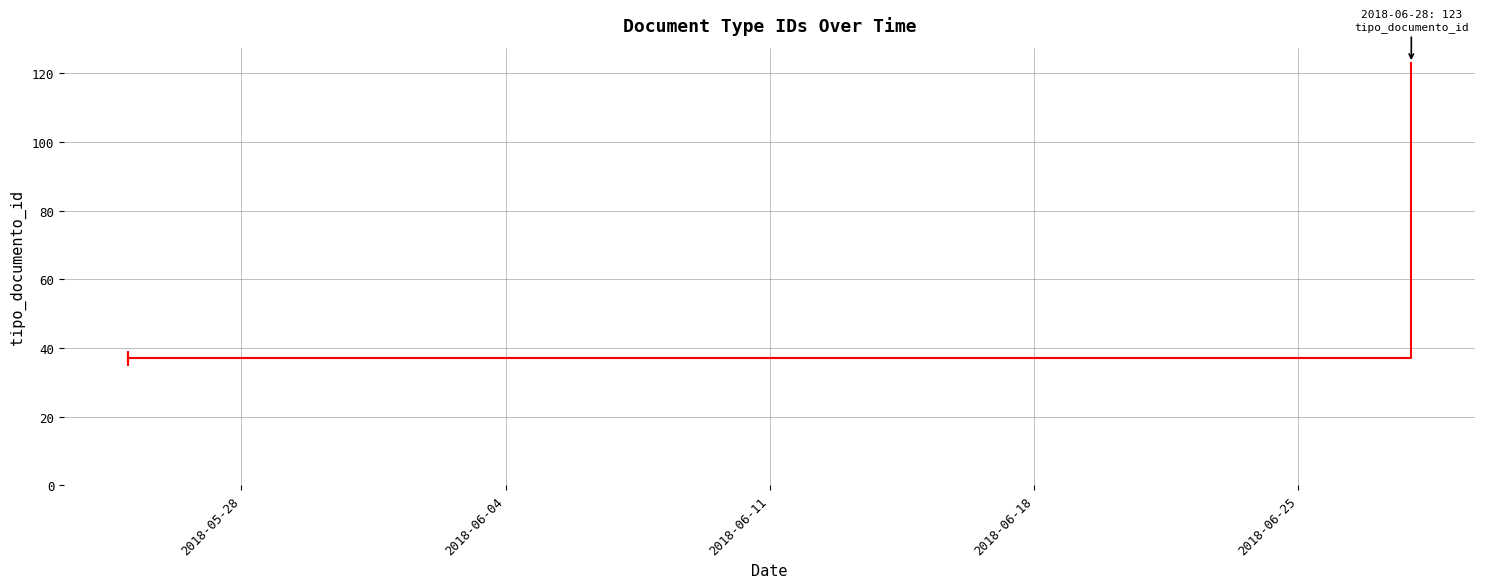

What is the label of the 6th point from the right?

2018-05-28